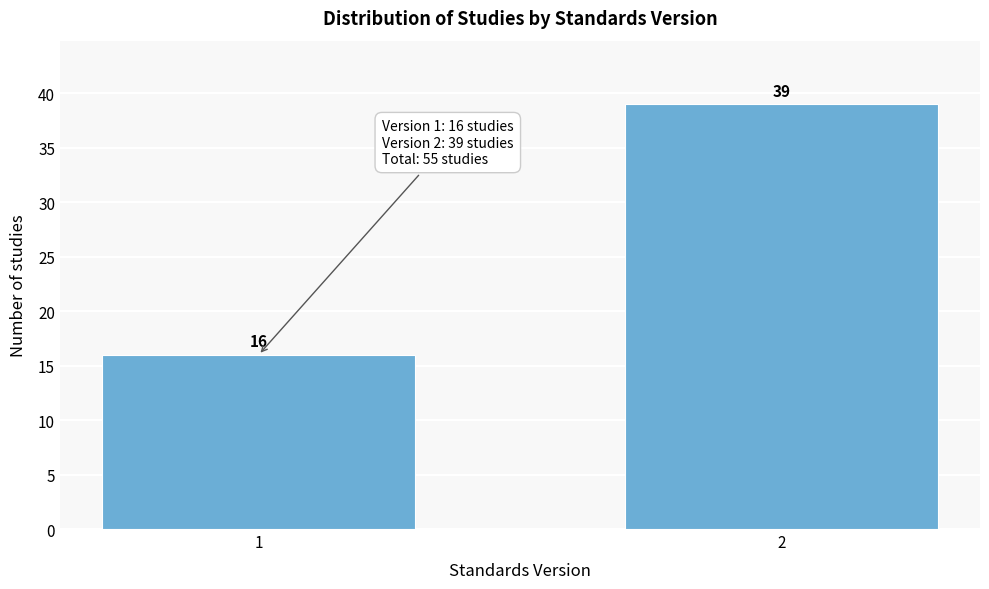

Reading left to right, transcribe all the data shown in this chart.

1=16	2=39